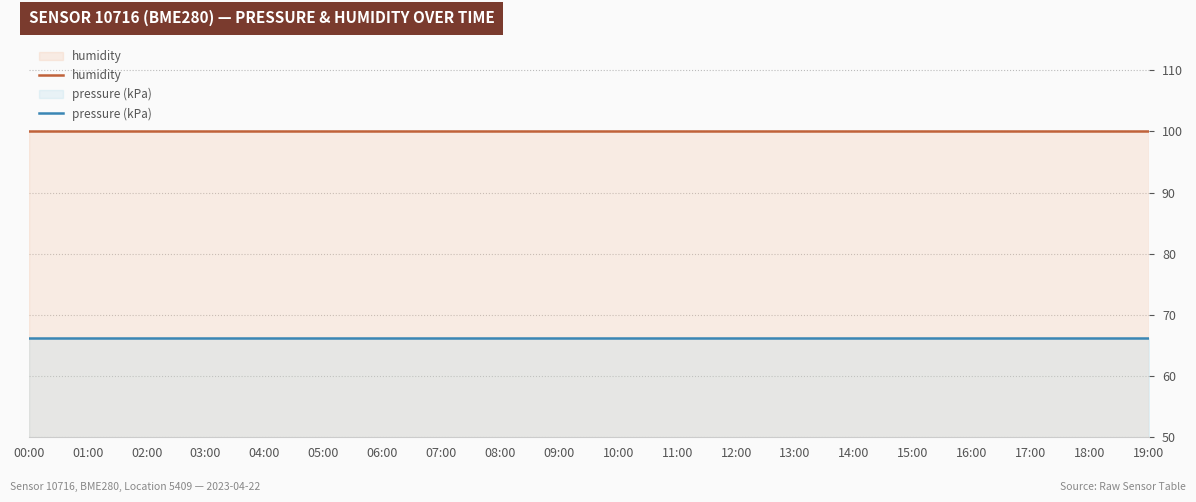

Where is humidity nearest to the value 100?

00:00